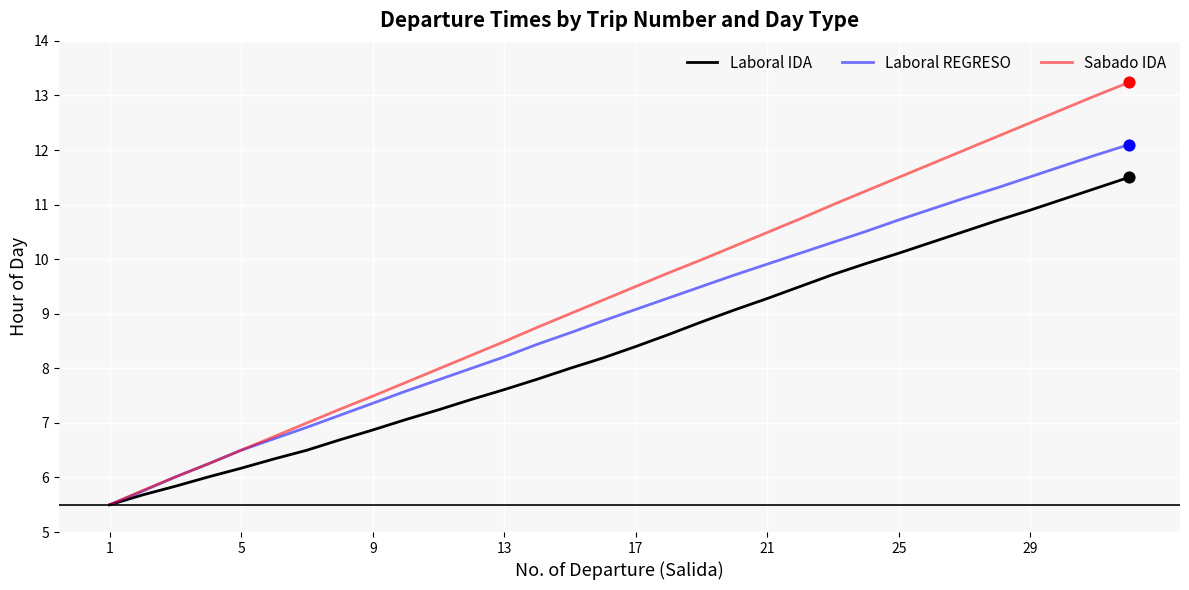

Which series has the largest range (max minus min)?

Sabado IDA